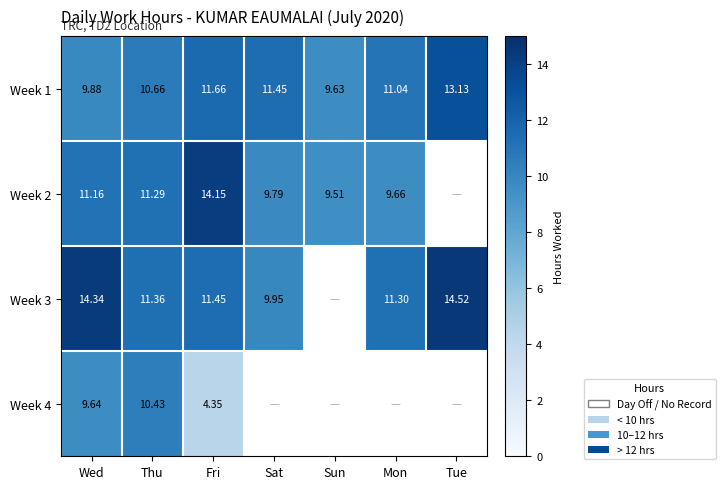

At which label does Week 1 first exceed 11?

Fri